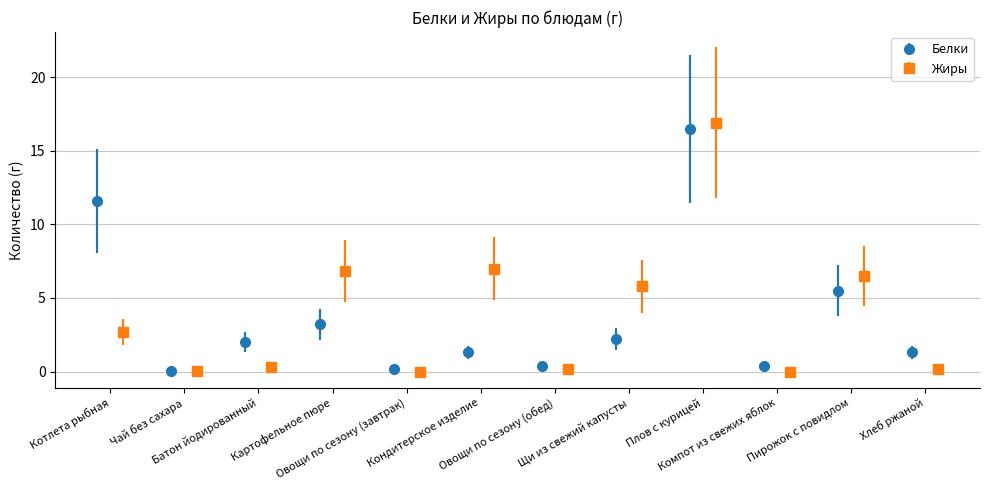

How many interior local peaks does the Жиры series have?

4